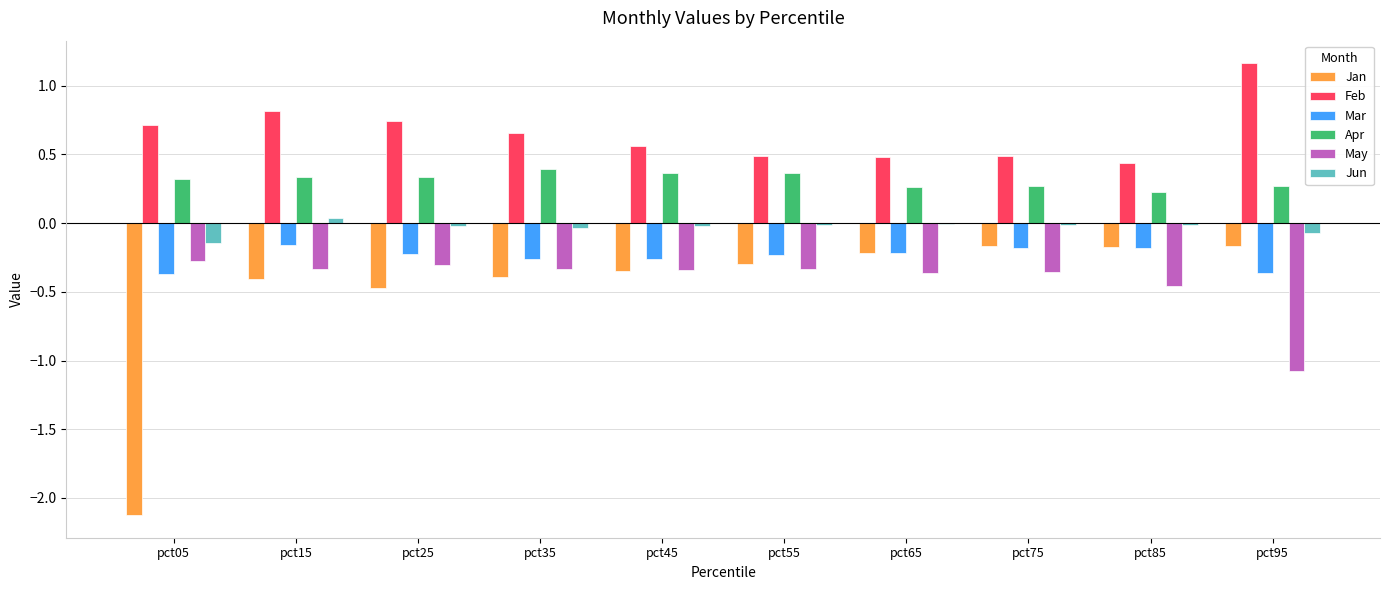

What is the sum of all Apr values?

3.2